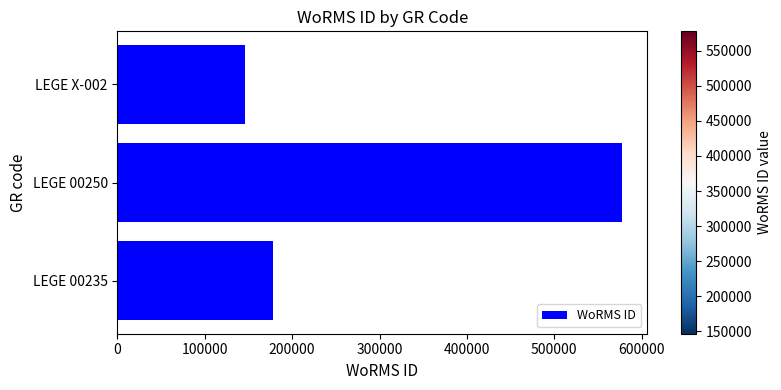

Which category has the highest value across all series?

LEGE 00250